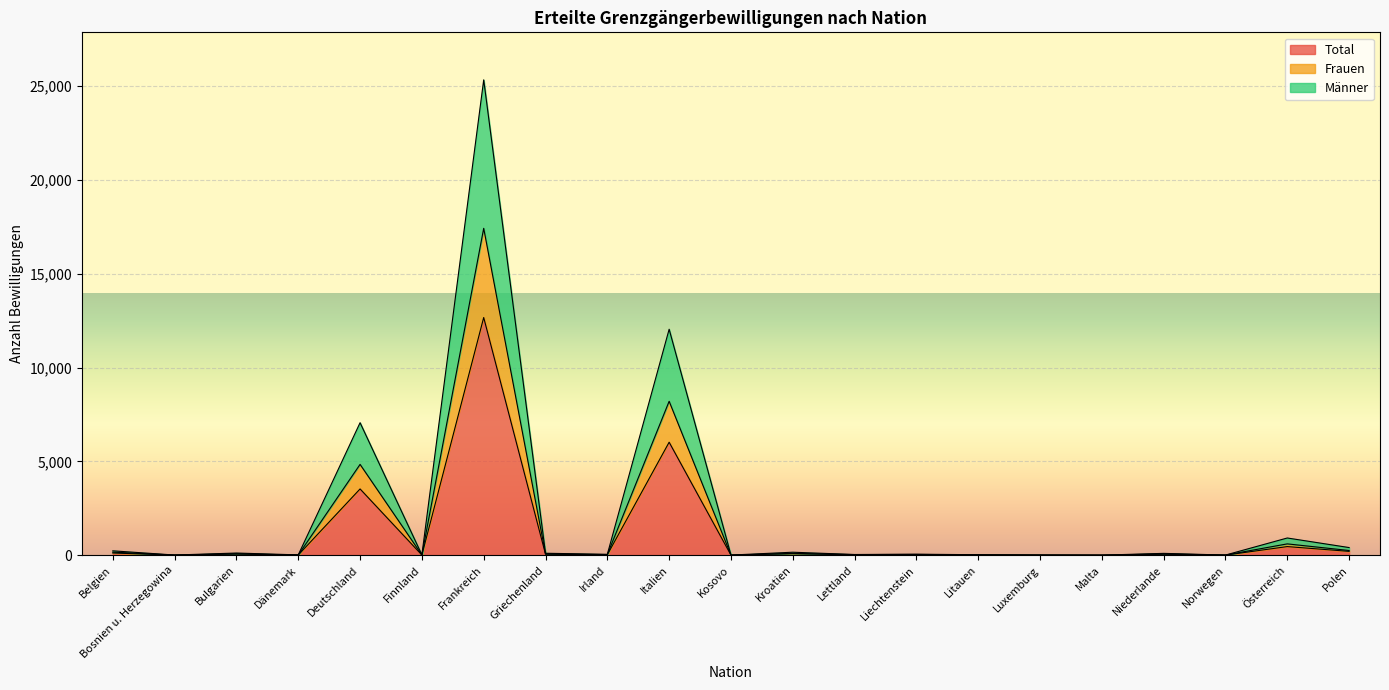

List the series in order of their peak value, lowest first.

Total, Frauen, Männer